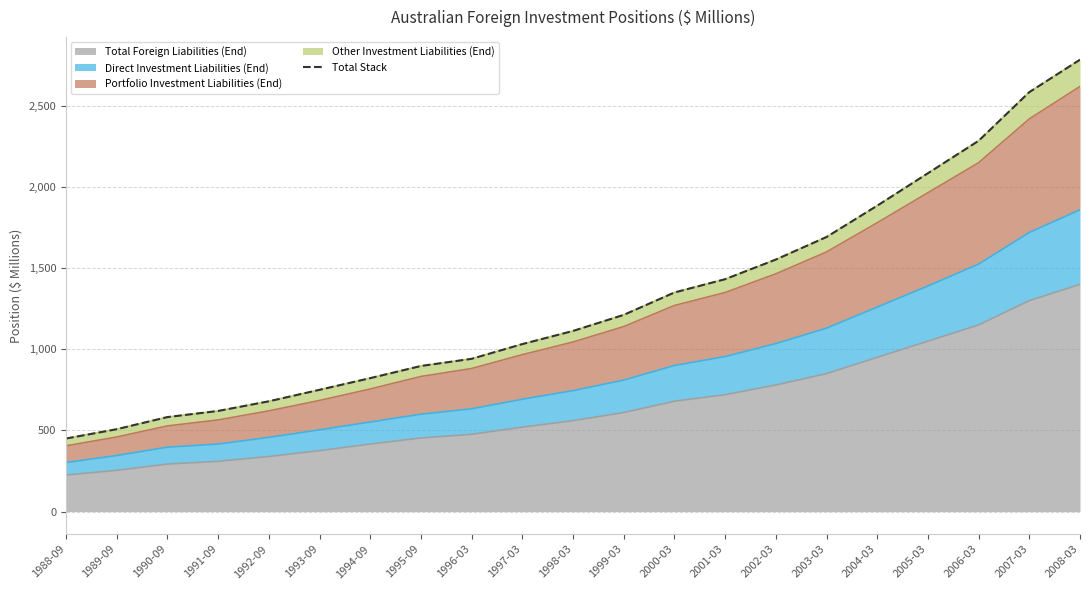

Reading right to left, list all the values displayed in this chart.

2008-03=2785.0	2007-03=2585.0	2006-03=2285.0	2005-03=2085.0	2004-03=1885.0	2003-03=1692.0	2002-03=1553.0	2001-03=1432.0	2000-03=1350.0	1999-03=1212.0	1998-03=1113.0	1997-03=1032.0	1996-03=941.2	1995-09=897.1	1994-09=822.1	1993-09=750.2	1992-09=679.4	1991-09=619.9	1990-09=582.1	1989-09=507.4	1988-09=449.9